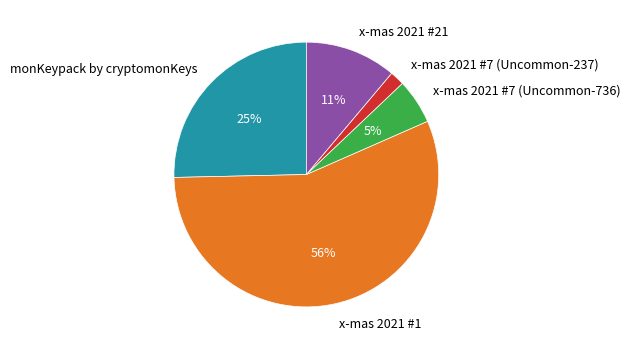

To the nearest percent, what is the difference between the x-mas 2021 #21 and monKeypack by cryptomonKeys slice percentages?

14%